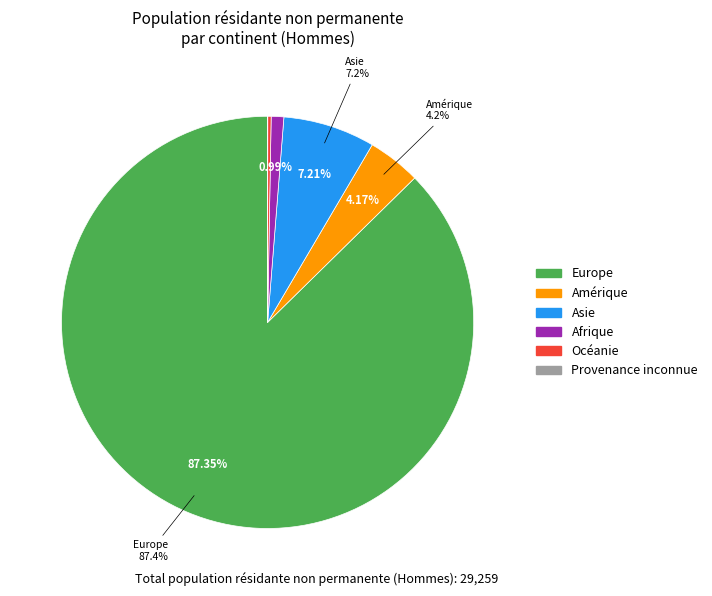

To the nearest percent, what is the average slice percentage?

17%